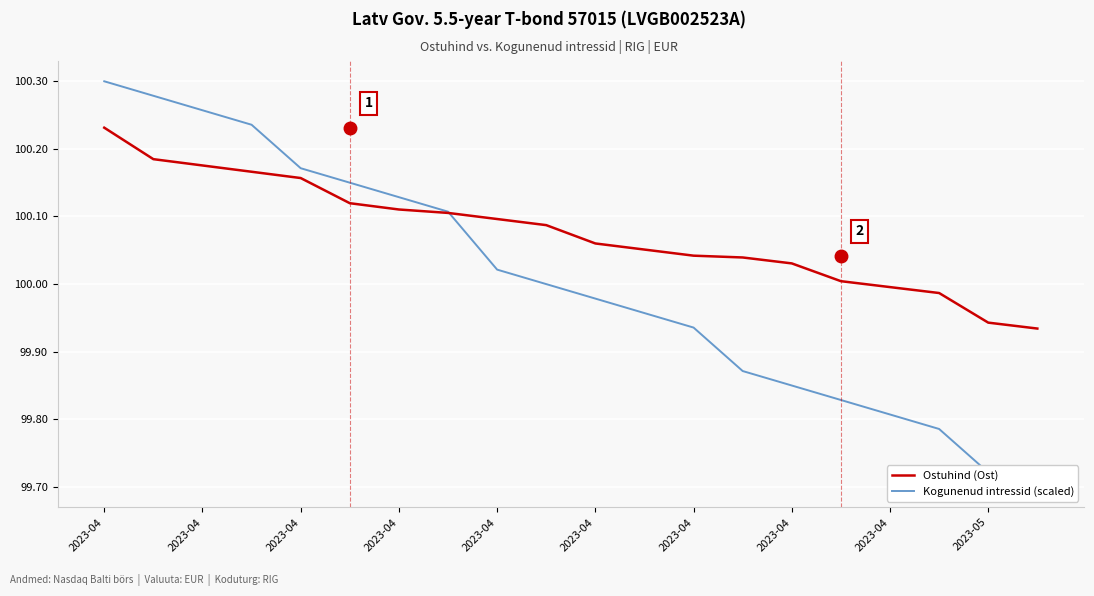

How many lines are shown in the chart?

2